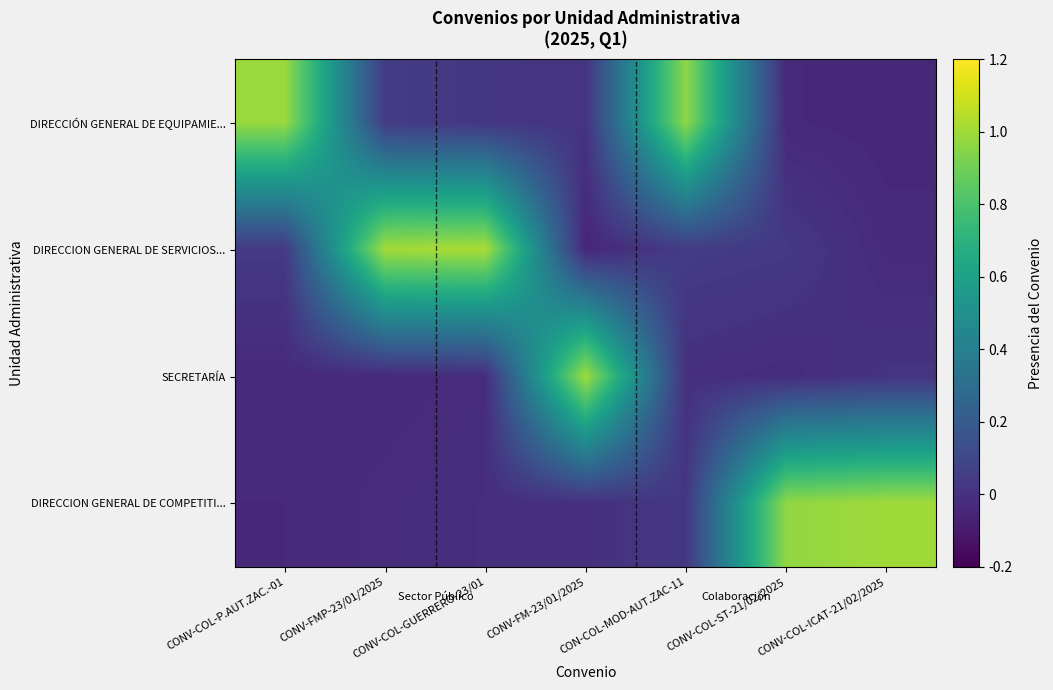

Which label corresponds to the largest value in the chart?

CONV-COL-GUERRERO-23/01